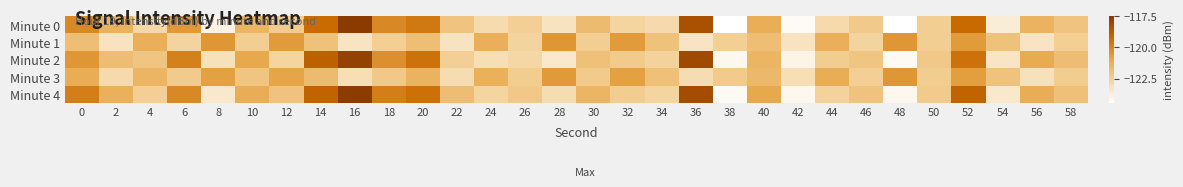

Reading left to right, list all the values displayed in this chart.

Minute 0: 0=-120.1	2=-121.4	4=-122.8	6=-120.5	8=-123.9	10=-121.5	12=-122.4	14=-119.3	16=-117.5	18=-120.1	20=-119.7	22=-122.0	24=-122.9	26=-122.5	28=-123.3	30=-121.7	32=-122.7	34=-122.9	36=-118.3	38=-124.4	40=-121.2	42=-124.3	44=-122.9	46=-122.3	48=-124.4	50=-122.4	52=-119.2	54=-123.7	56=-121.4	58=-122.1
Minute 1: 0=-121.8	2=-123.3	4=-121.2	6=-122.7	8=-120.5	10=-122.5	12=-120.6	14=-122.0	16=-123.3	18=-122.5	20=-121.8	22=-123.3	24=-121.2	26=-122.7	28=-120.5	30=-122.5	32=-120.6	34=-122.0	36=-123.3	38=-122.5	40=-121.8	42=-123.3	44=-121.2	46=-122.7	48=-120.5	50=-122.5	52=-120.6	54=-122.0	56=-123.3	58=-122.5
Minute 2: 0=-120.5	2=-121.8	4=-122.1	6=-119.9	8=-123.2	10=-121.0	12=-122.7	14=-118.9	16=-117.8	18=-120.3	20=-119.5	22=-122.5	24=-123.1	26=-122.8	28=-123.5	30=-121.9	32=-122.3	34=-122.6	36=-118.1	38=-124.1	40=-121.5	42=-124.0	44=-122.4	46=-122.1	48=-124.2	50=-122.2	52=-119.5	54=-123.4	56=-121.1	58=-121.8
Minute 3: 0=-121.2	2=-122.9	4=-121.5	6=-122.3	8=-120.8	10=-122.1	12=-120.9	14=-121.7	16=-123.1	18=-122.2	20=-121.4	22=-123.0	24=-121.3	26=-122.4	28=-120.6	30=-122.3	32=-120.8	34=-121.9	36=-123.0	38=-122.3	40=-121.6	42=-123.1	44=-121.2	46=-122.5	48=-120.5	50=-122.4	52=-120.7	54=-122.0	56=-123.2	58=-122.4
Minute 4: 0=-119.8	2=-121.3	4=-122.5	6=-120.1	8=-123.5	10=-121.2	12=-122.0	14=-119.0	16=-117.6	18=-119.8	20=-119.4	22=-121.8	24=-122.7	26=-122.2	28=-123.0	30=-121.5	32=-122.4	34=-122.7	36=-118.2	38=-124.2	40=-121.0	42=-124.1	44=-122.6	46=-122.0	48=-124.1	50=-122.3	52=-119.0	54=-123.5	56=-121.2	58=-121.9